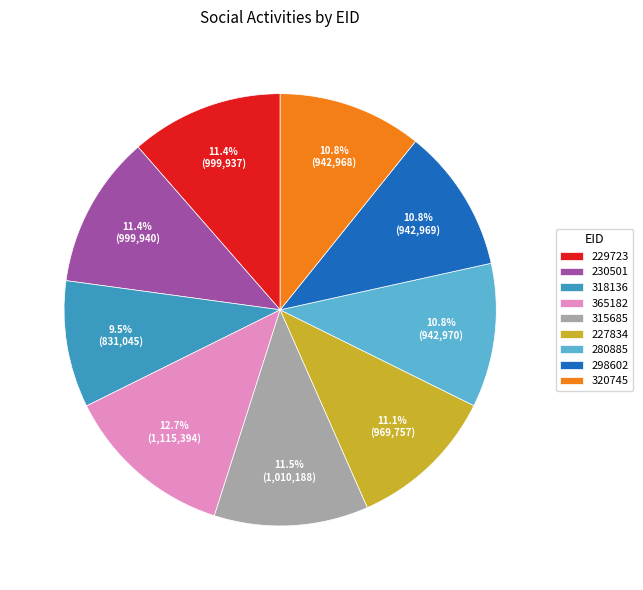

What is the smallest slice in the pie chart?

318136